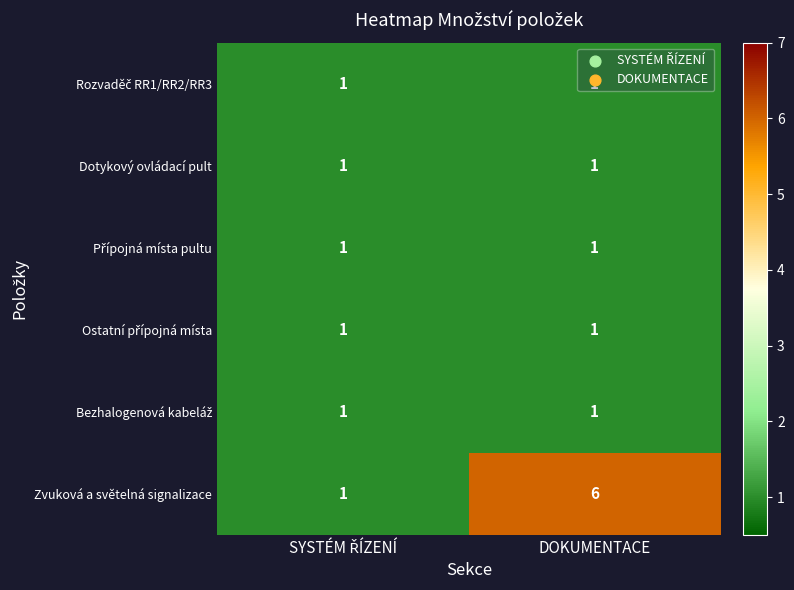

Which series has the largest range (max minus min)?

Zvuková a světelná signalizace